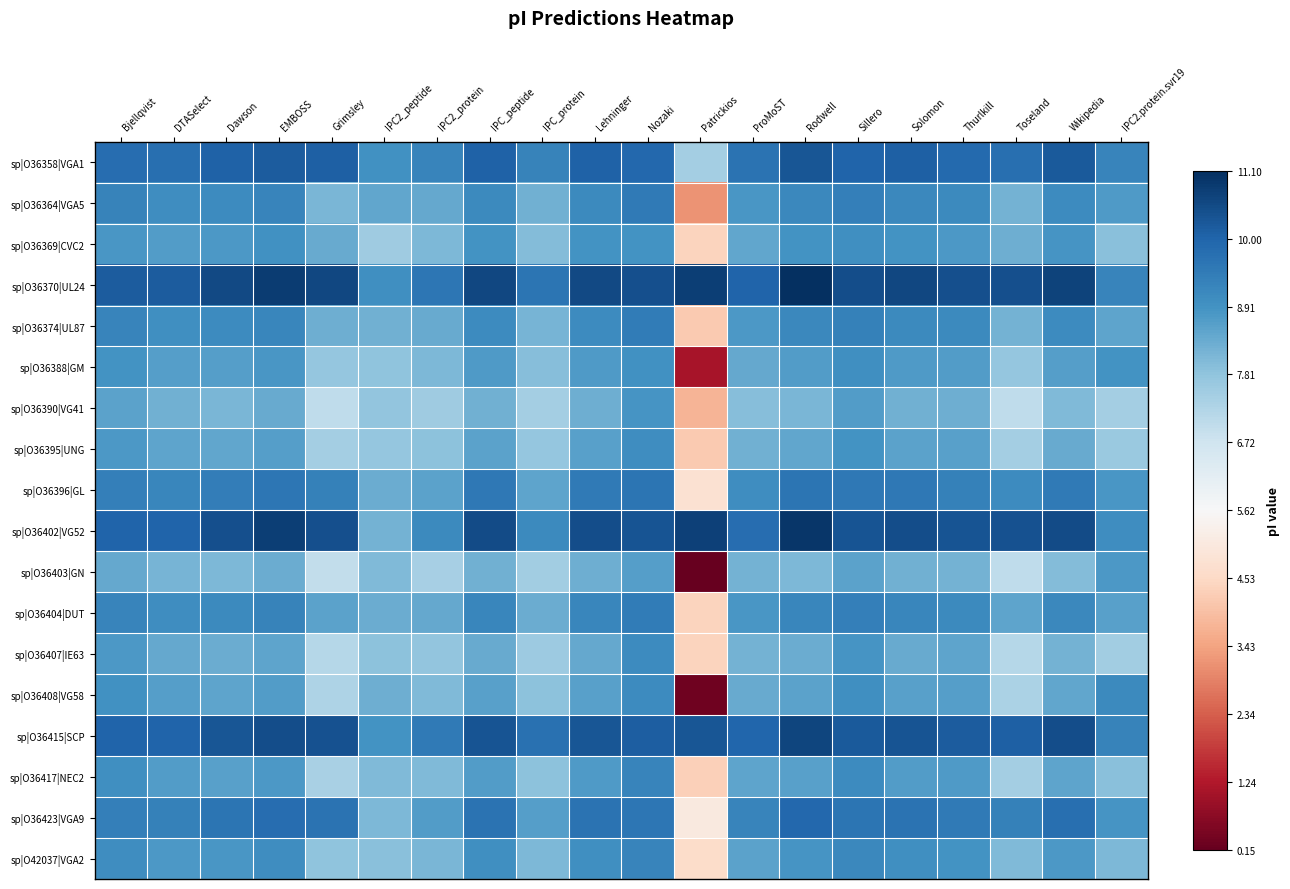

Reading right to left, extract all data points from this chart.

sp|O36358|VGA1: IPC2.protein.svr19=0.7	Wikipedia=0.8	Toseland=0.8	Thurlkill=0.8	Solomon=0.8	Sillero=0.8	Rodwell=0.9	ProMoST=0.7	Patrickios=0.3	Nozaki=0.8	Lehninger=0.8	IPC_protein=0.7	IPC_peptide=0.8	IPC2_protein=0.7	IPC2_peptide=0.6	Grimsley=0.8	EMBOSS=0.8	Dawson=0.8	DTASelect=0.8	Bjellqvist=0.8
sp|O36364|VGA5: IPC2.protein.svr19=0.6	Wikipedia=0.6	Toseland=0.5	Thurlkill=0.6	Solomon=0.6	Sillero=0.7	Rodwell=0.6	ProMoST=0.6	Patrickios=-0.4	Nozaki=0.7	Lehninger=0.6	IPC_protein=0.5	IPC_peptide=0.6	IPC2_protein=0.5	IPC2_peptide=0.5	Grimsley=0.5	EMBOSS=0.7	Dawson=0.6	DTASelect=0.6	Bjellqvist=0.7
sp|O36369|CVC2: IPC2.protein.svr19=0.4	Wikipedia=0.6	Toseland=0.5	Thurlkill=0.6	Solomon=0.6	Sillero=0.6	Rodwell=0.6	ProMoST=0.5	Patrickios=-0.2	Nozaki=0.6	Lehninger=0.6	IPC_protein=0.4	IPC_peptide=0.6	IPC2_protein=0.4	IPC2_peptide=0.4	Grimsley=0.5	EMBOSS=0.6	Dawson=0.6	DTASelect=0.6	Bjellqvist=0.6
sp|O36370|UL24: IPC2.protein.svr19=0.7	Wikipedia=0.9	Toseland=0.9	Thurlkill=0.9	Solomon=0.9	Sillero=0.9	Rodwell=1.0	ProMoST=0.8	Patrickios=0.9	Nozaki=0.9	Lehninger=0.9	IPC_protein=0.7	IPC_peptide=0.9	IPC2_protein=0.7	IPC2_peptide=0.6	Grimsley=0.9	EMBOSS=0.9	Dawson=0.9	DTASelect=0.8	Bjellqvist=0.8
sp|O36374|UL87: IPC2.protein.svr19=0.5	Wikipedia=0.6	Toseland=0.5	Thurlkill=0.6	Solomon=0.6	Sillero=0.7	Rodwell=0.6	ProMoST=0.6	Patrickios=-0.3	Nozaki=0.7	Lehninger=0.6	IPC_protein=0.5	IPC_peptide=0.6	IPC2_protein=0.5	IPC2_peptide=0.5	Grimsley=0.5	EMBOSS=0.7	Dawson=0.6	DTASelect=0.6	Bjellqvist=0.7
sp|O36388|GM: IPC2.protein.svr19=0.6	Wikipedia=0.6	Toseland=0.4	Thurlkill=0.6	Solomon=0.6	Sillero=0.6	Rodwell=0.6	ProMoST=0.5	Patrickios=-0.8	Nozaki=0.6	Lehninger=0.6	IPC_protein=0.4	IPC_peptide=0.6	IPC2_protein=0.5	IPC2_peptide=0.4	Grimsley=0.4	EMBOSS=0.6	Dawson=0.6	DTASelect=0.6	Bjellqvist=0.6
sp|O36390|VG41: IPC2.protein.svr19=0.3	Wikipedia=0.4	Toseland=0.3	Thurlkill=0.5	Solomon=0.5	Sillero=0.6	Rodwell=0.5	ProMoST=0.4	Patrickios=-0.3	Nozaki=0.6	Lehninger=0.5	IPC_protein=0.3	IPC_peptide=0.5	IPC2_protein=0.4	IPC2_peptide=0.4	Grimsley=0.3	EMBOSS=0.5	Dawson=0.5	DTASelect=0.5	Bjellqvist=0.5
sp|O36395|UNG: IPC2.protein.svr19=0.4	Wikipedia=0.5	Toseland=0.3	Thurlkill=0.5	Solomon=0.5	Sillero=0.6	Rodwell=0.5	ProMoST=0.5	Patrickios=-0.3	Nozaki=0.6	Lehninger=0.5	IPC_protein=0.4	IPC_peptide=0.5	IPC2_protein=0.4	IPC2_peptide=0.4	Grimsley=0.3	EMBOSS=0.6	Dawson=0.5	DTASelect=0.5	Bjellqvist=0.6
sp|O36396|GL: IPC2.protein.svr19=0.6	Wikipedia=0.7	Toseland=0.6	Thurlkill=0.7	Solomon=0.7	Sillero=0.7	Rodwell=0.7	ProMoST=0.6	Patrickios=-0.1	Nozaki=0.7	Lehninger=0.7	IPC_protein=0.5	IPC_peptide=0.7	IPC2_protein=0.5	IPC2_peptide=0.5	Grimsley=0.7	EMBOSS=0.7	Dawson=0.7	DTASelect=0.7	Bjellqvist=0.7
sp|O36402|VG52: IPC2.protein.svr19=0.6	Wikipedia=0.9	Toseland=0.9	Thurlkill=0.9	Solomon=0.9	Sillero=0.9	Rodwell=1.0	ProMoST=0.8	Patrickios=0.9	Nozaki=0.9	Lehninger=0.9	IPC_protein=0.6	IPC_peptide=0.9	IPC2_protein=0.6	IPC2_peptide=0.5	Grimsley=0.9	EMBOSS=0.9	Dawson=0.9	DTASelect=0.8	Bjellqvist=0.8
sp|O36403|GN: IPC2.protein.svr19=0.6	Wikipedia=0.4	Toseland=0.3	Thurlkill=0.5	Solomon=0.5	Sillero=0.5	Rodwell=0.4	ProMoST=0.5	Patrickios=-1.0	Nozaki=0.5	Lehninger=0.5	IPC_protein=0.3	IPC_peptide=0.5	IPC2_protein=0.3	IPC2_peptide=0.4	Grimsley=0.2	EMBOSS=0.5	Dawson=0.4	DTASelect=0.5	Bjellqvist=0.5
sp|O36404|DUT: IPC2.protein.svr19=0.5	Wikipedia=0.6	Toseland=0.5	Thurlkill=0.6	Solomon=0.7	Sillero=0.7	Rodwell=0.7	ProMoST=0.6	Patrickios=-0.2	Nozaki=0.7	Lehninger=0.7	IPC_protein=0.5	IPC_peptide=0.7	IPC2_protein=0.5	IPC2_peptide=0.5	Grimsley=0.5	EMBOSS=0.7	Dawson=0.6	DTASelect=0.6	Bjellqvist=0.7
sp|O36407|IE63: IPC2.protein.svr19=0.3	Wikipedia=0.5	Toseland=0.3	Thurlkill=0.5	Solomon=0.5	Sillero=0.6	Rodwell=0.5	ProMoST=0.5	Patrickios=-0.2	Nozaki=0.6	Lehninger=0.5	IPC_protein=0.4	IPC_peptide=0.5	IPC2_protein=0.4	IPC2_peptide=0.4	Grimsley=0.3	EMBOSS=0.5	Dawson=0.5	DTASelect=0.5	Bjellqvist=0.6
sp|O36408|VG58: IPC2.protein.svr19=0.6	Wikipedia=0.5	Toseland=0.3	Thurlkill=0.6	Solomon=0.5	Sillero=0.6	Rodwell=0.5	ProMoST=0.5	Patrickios=-1.0	Nozaki=0.6	Lehninger=0.5	IPC_protein=0.4	IPC_peptide=0.5	IPC2_protein=0.4	IPC2_peptide=0.5	Grimsley=0.3	EMBOSS=0.6	Dawson=0.5	DTASelect=0.5	Bjellqvist=0.6
sp|O36415|SCP: IPC2.protein.svr19=0.7	Wikipedia=0.9	Toseland=0.8	Thurlkill=0.8	Solomon=0.9	Sillero=0.8	Rodwell=0.9	ProMoST=0.8	Patrickios=0.9	Nozaki=0.8	Lehninger=0.9	IPC_protein=0.7	IPC_peptide=0.9	IPC2_protein=0.7	IPC2_peptide=0.6	Grimsley=0.9	EMBOSS=0.9	Dawson=0.9	DTASelect=0.8	Bjellqvist=0.8
sp|O36417|NEC2: IPC2.protein.svr19=0.4	Wikipedia=0.5	Toseland=0.3	Thurlkill=0.6	Solomon=0.6	Sillero=0.6	Rodwell=0.5	ProMoST=0.5	Patrickios=-0.2	Nozaki=0.7	Lehninger=0.6	IPC_protein=0.4	IPC_peptide=0.6	IPC2_protein=0.4	IPC2_peptide=0.4	Grimsley=0.3	EMBOSS=0.6	Dawson=0.5	DTASelect=0.6	Bjellqvist=0.6
sp|O36423|VGA9: IPC2.protein.svr19=0.6	Wikipedia=0.8	Toseland=0.7	Thurlkill=0.7	Solomon=0.7	Sillero=0.7	Rodwell=0.8	ProMoST=0.7	Patrickios=-0.1	Nozaki=0.7	Lehninger=0.7	IPC_protein=0.5	IPC_peptide=0.7	IPC2_protein=0.6	IPC2_peptide=0.5	Grimsley=0.7	EMBOSS=0.8	Dawson=0.7	DTASelect=0.7	Bjellqvist=0.7
sp|O42037|VGA2: IPC2.protein.svr19=0.5	Wikipedia=0.6	Toseland=0.4	Thurlkill=0.6	Solomon=0.6	Sillero=0.6	Rodwell=0.6	ProMoST=0.5	Patrickios=-0.2	Nozaki=0.7	Lehninger=0.6	IPC_protein=0.4	IPC_peptide=0.6	IPC2_protein=0.5	IPC2_peptide=0.4	Grimsley=0.4	EMBOSS=0.6	Dawson=0.6	DTASelect=0.6	Bjellqvist=0.6